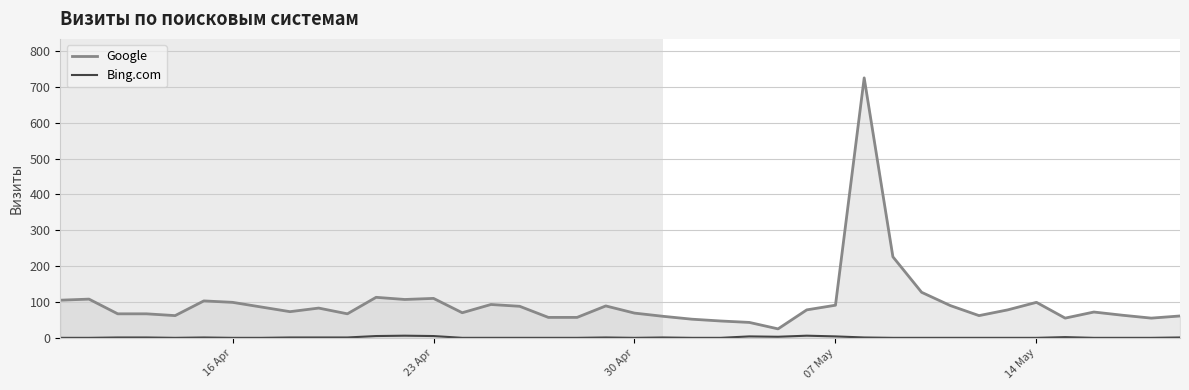

What is the difference between the maximum and second lowest values in the Bing.com series?

6